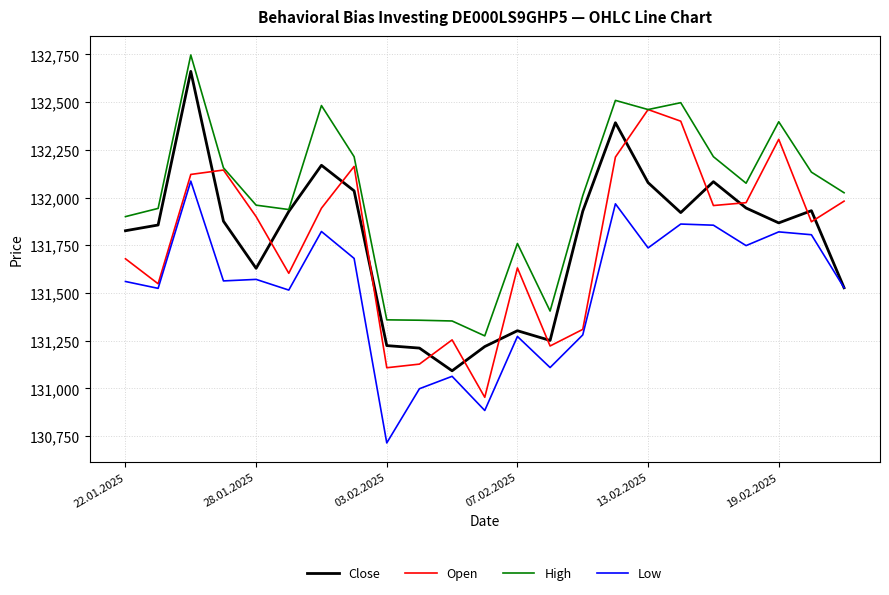

What is the minimum value for Close?

131092